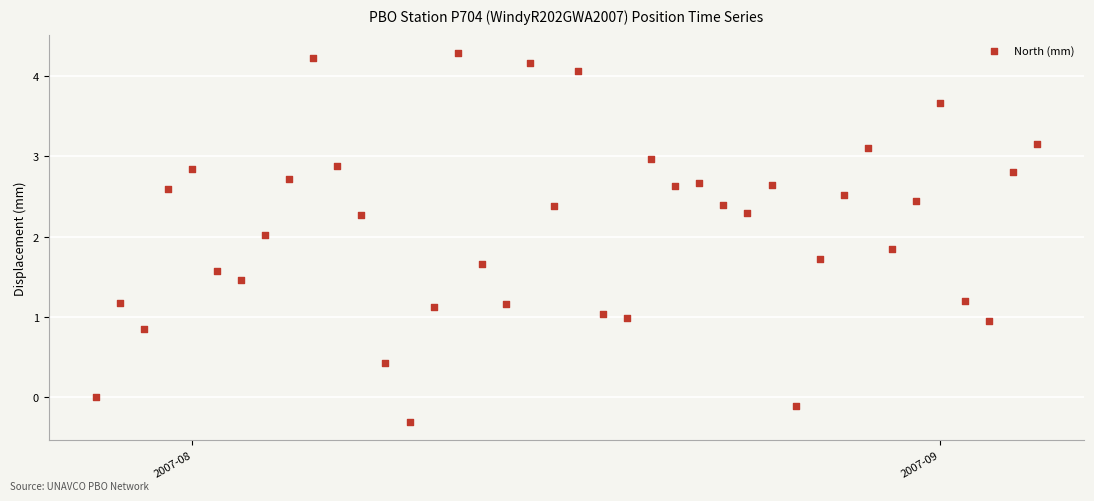

What is the range of X values (max minus min)?

39.0